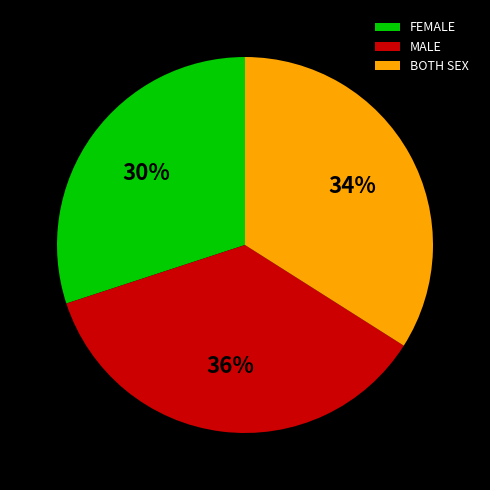

Is FEMALE the majority of the pie?

No